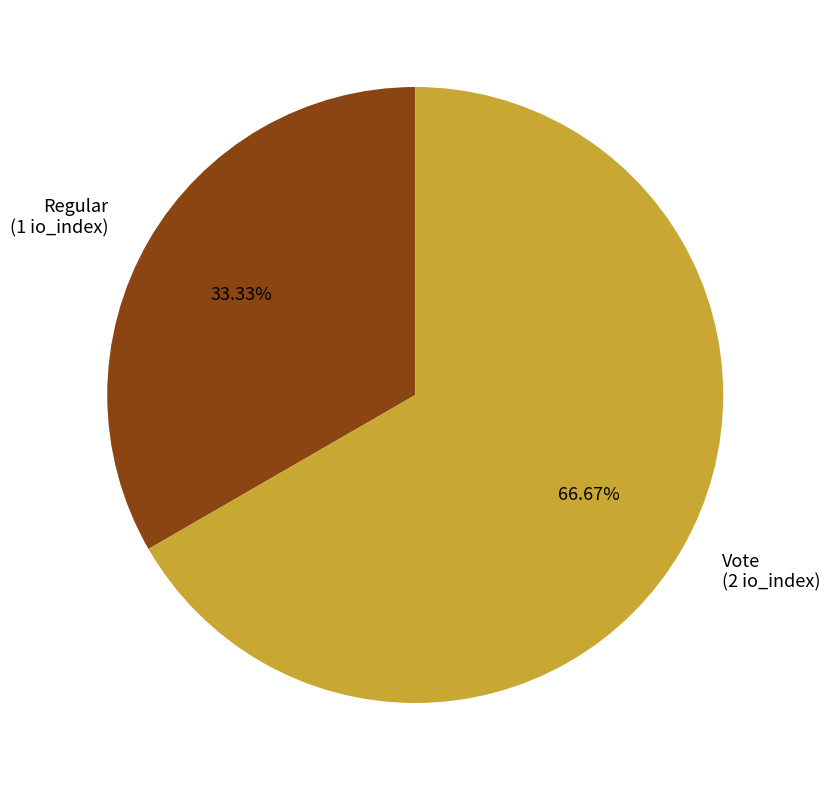

Which has a higher value, Vote or Regular?

Vote